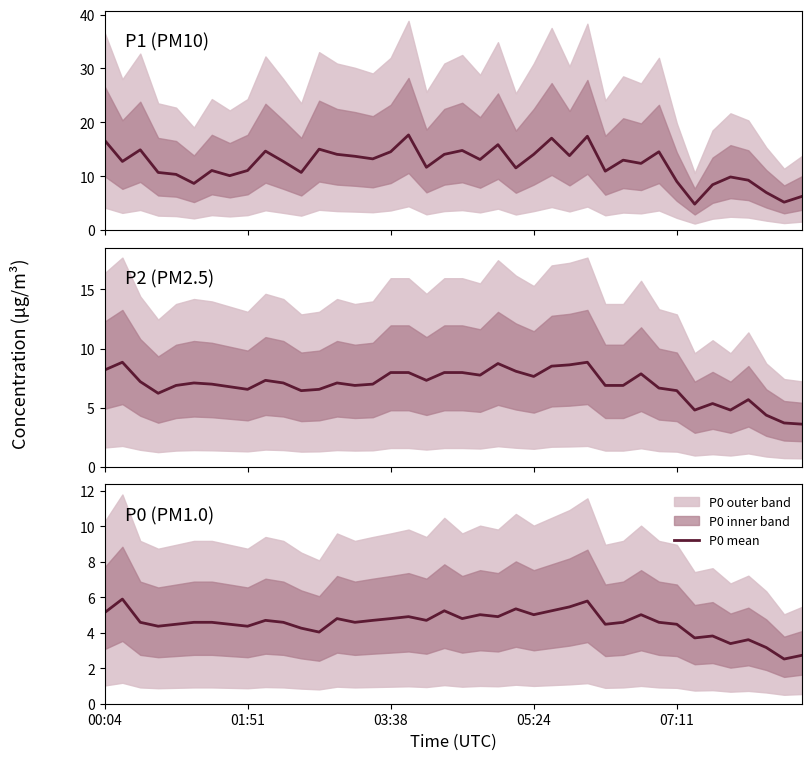

What position from the left is 25?

26